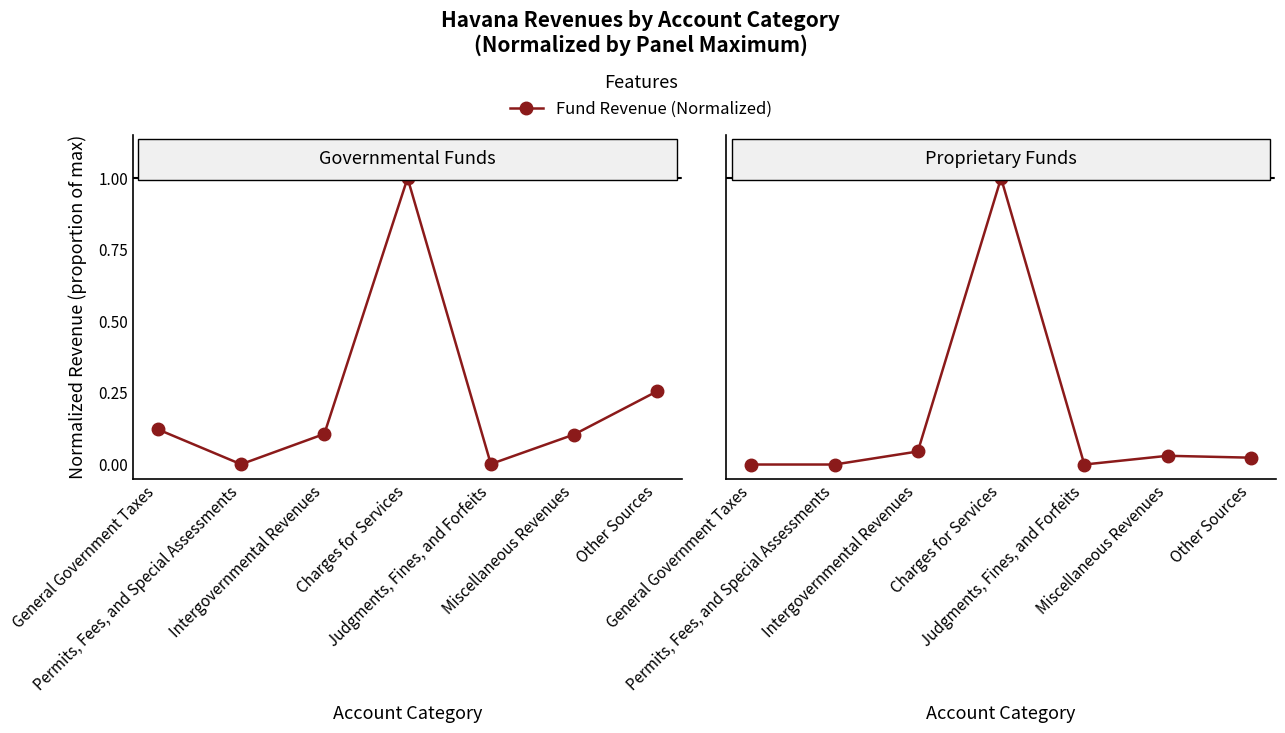

Reading left to right, extract all data points from this chart.

General Fund: 0.1	0.0	0.1	1.0	0.0	0.1	0.3
Enterprise Fund: 0.0	0.0	0.0	1.0	0.0	0.0	0.0